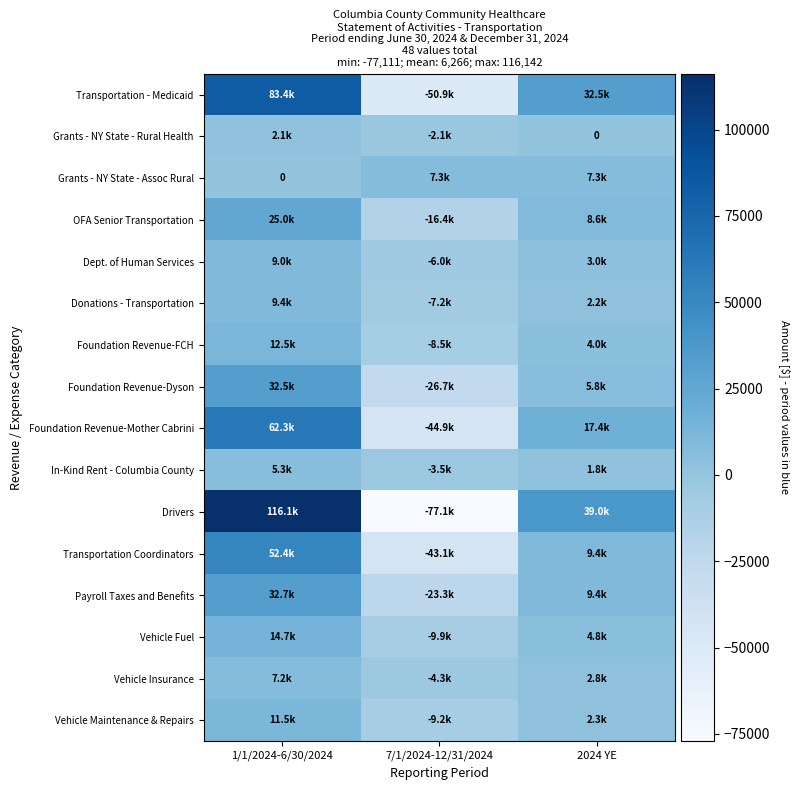

At which label does Foundation Revenue-Dyson reach its minimum?

7/1/2024-12/31/2024